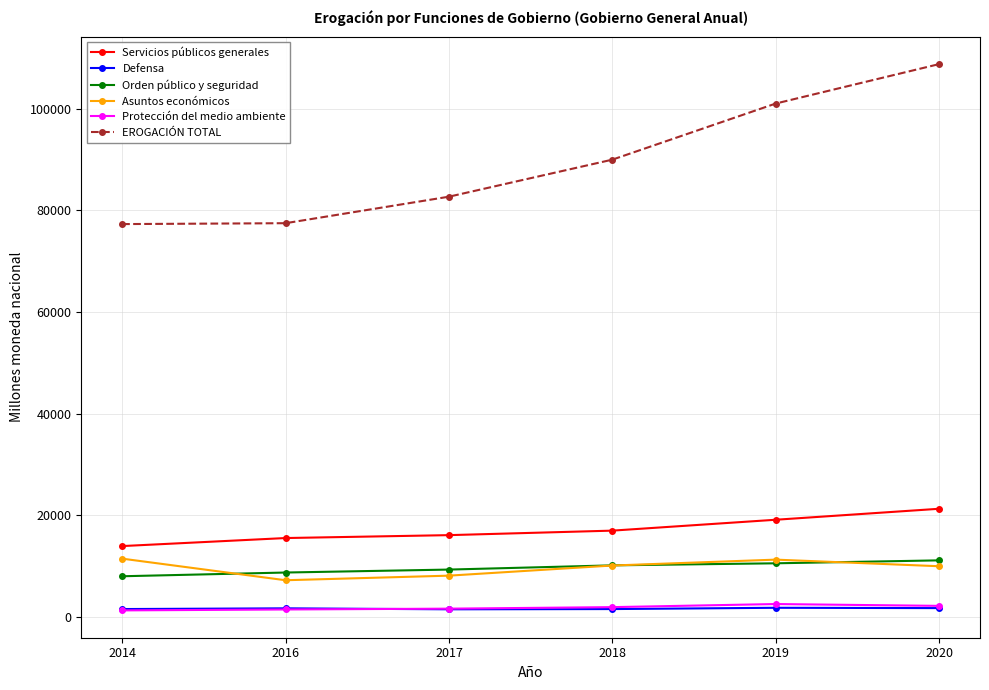

True or false: Protección del medio ambiente has more than 0 interior local peaks.

True